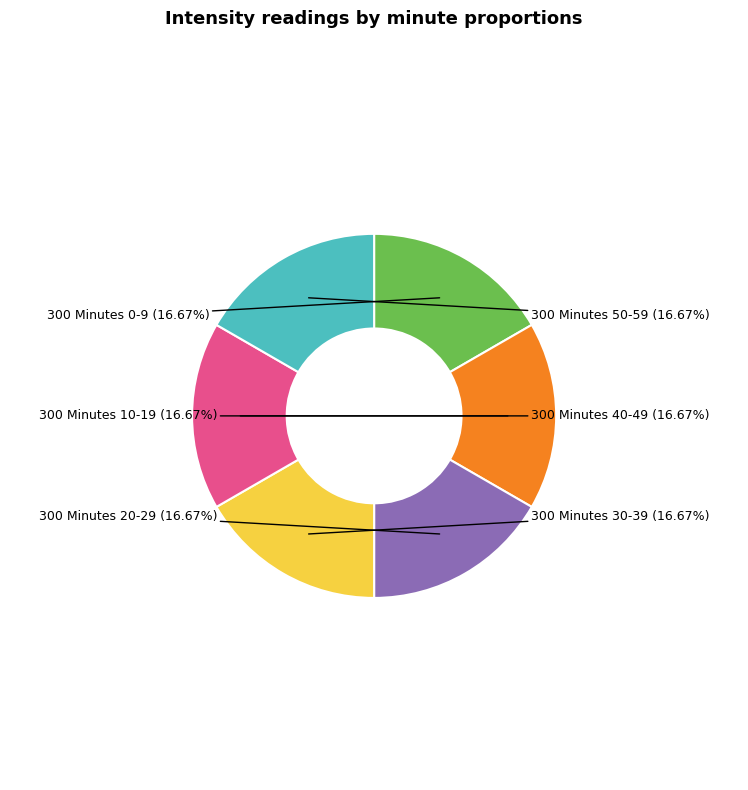

Does any single category account for the majority?

No